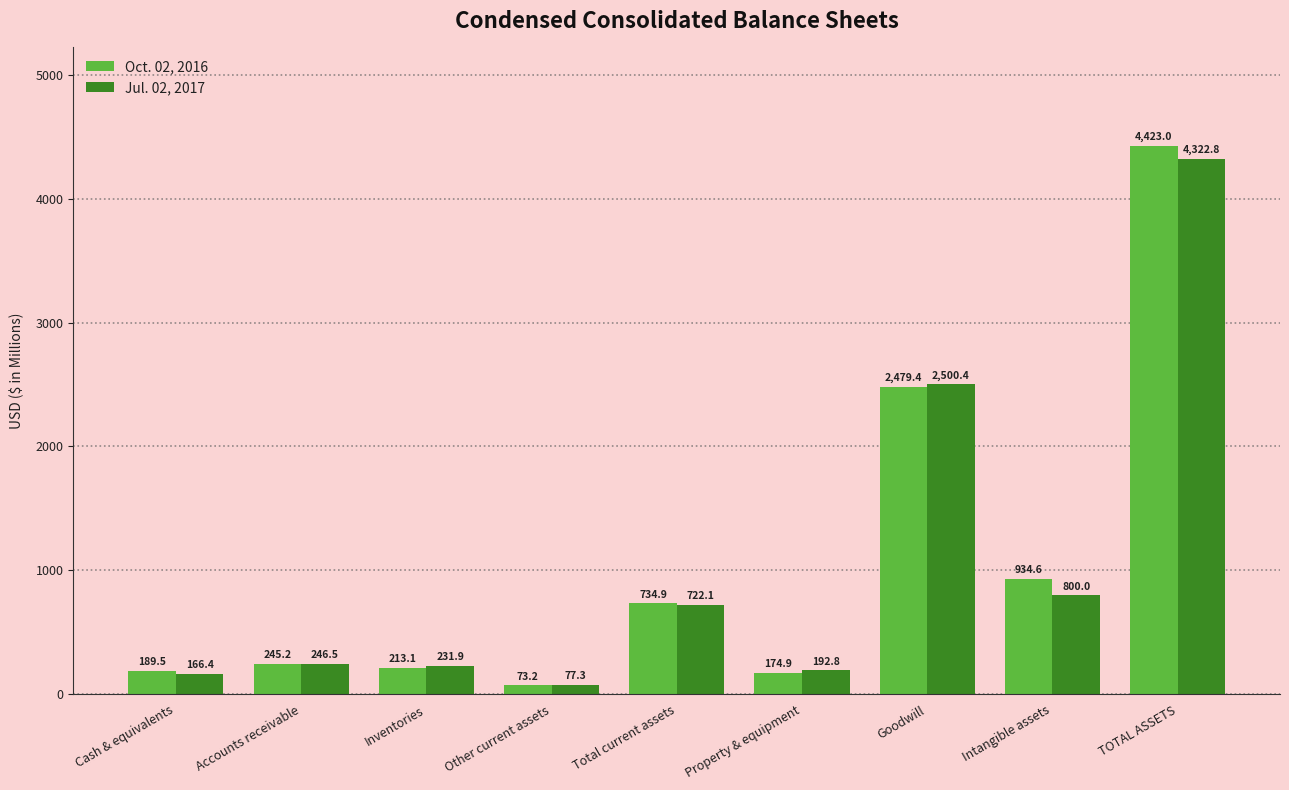

What is the difference between the second highest and second lowest values in the Oct. 02, 2016 series?

2304.5